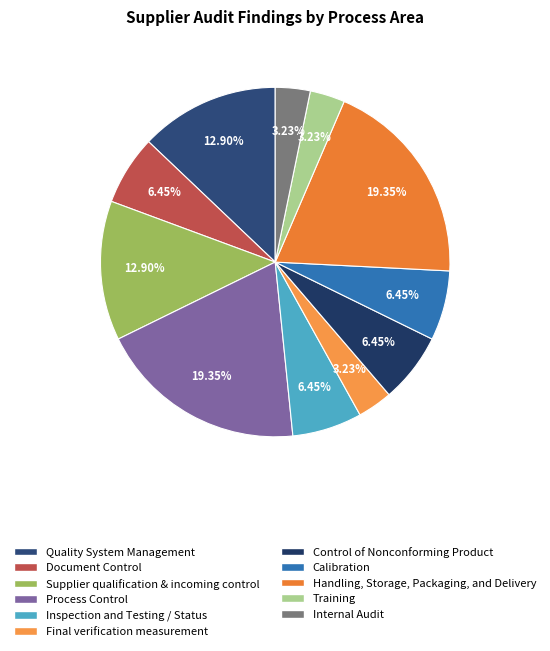

How much of the chart is everything except Handling, Storage, Packaging, and Delivery?

80.6%